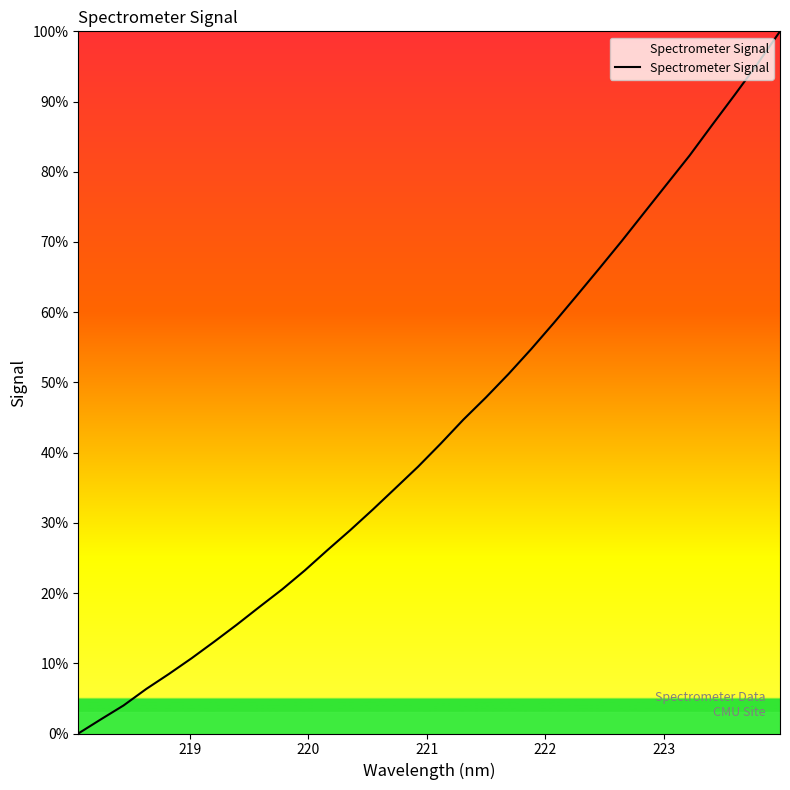

What is the difference between the maximum and minimum values?

100.0